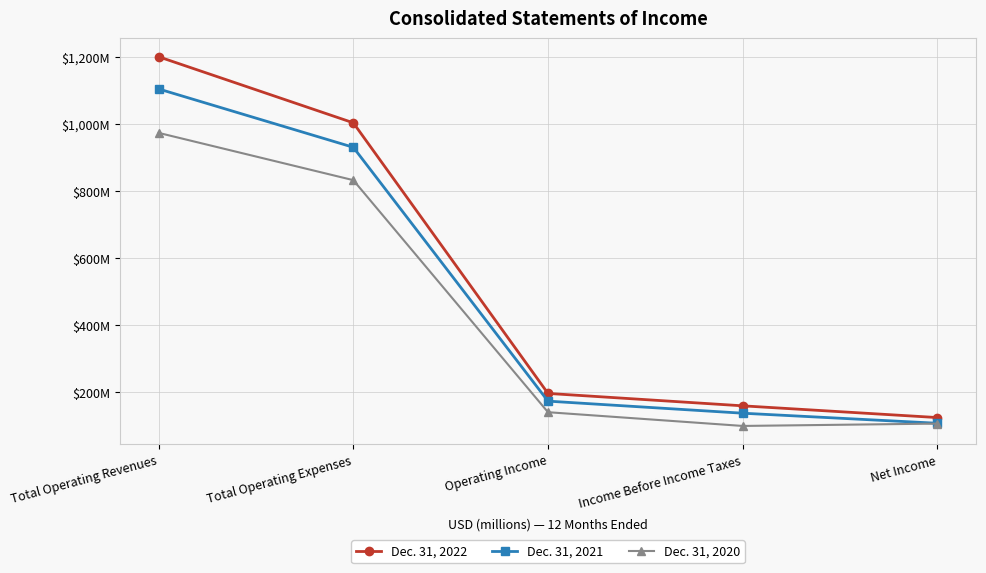

True or false: Dec. 31, 2020 has more than 2 interior local peaks.

False